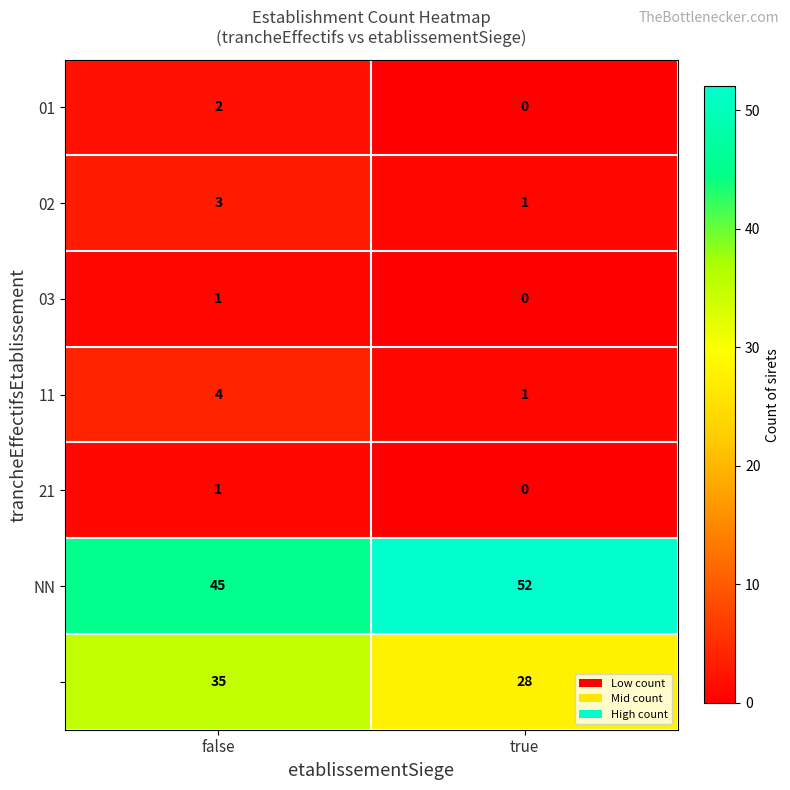

Which category has the lowest value across all series?

true